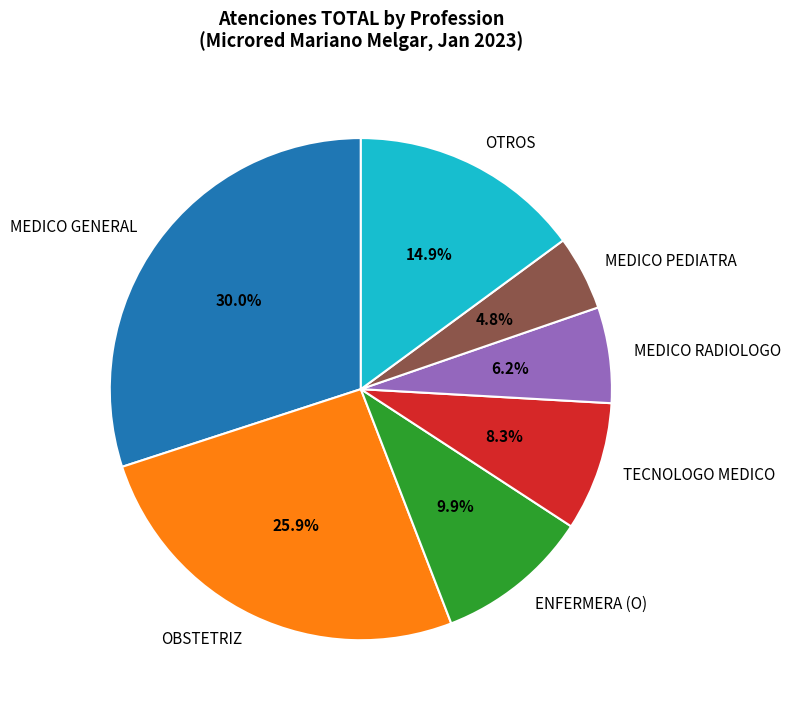

How many slices are in this pie chart?

7